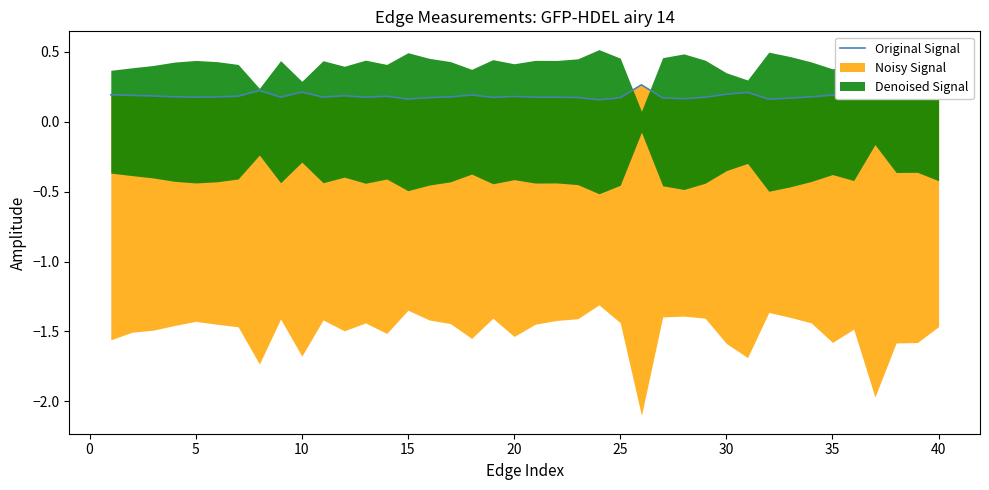

Is it true that Original Signal equals 0.2 at 25?

True